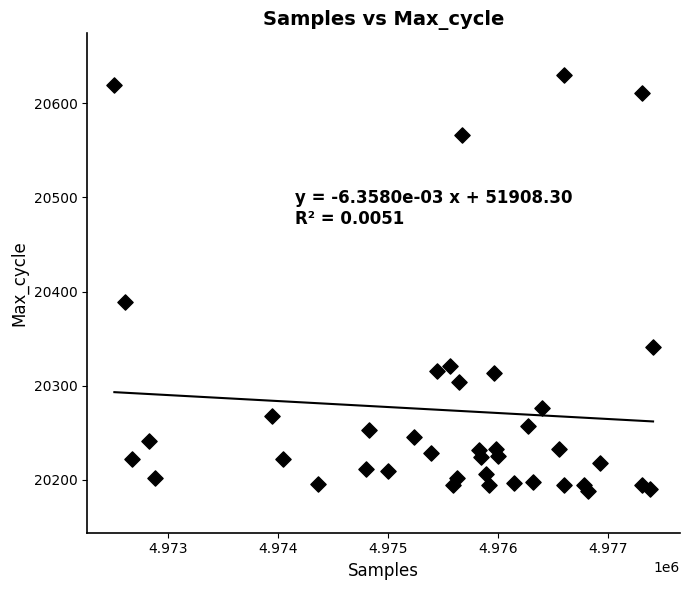

What is the range of X values (max minus min)?

4894